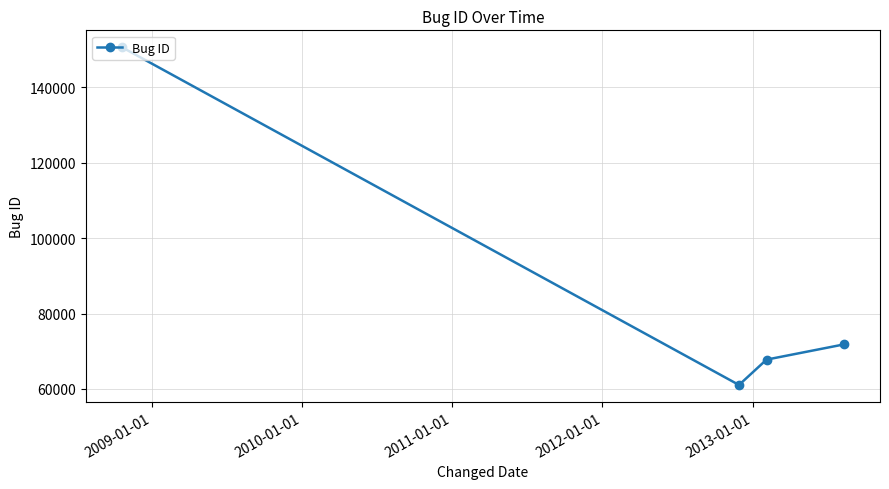

What is the value of the 1st point from the left?

150638